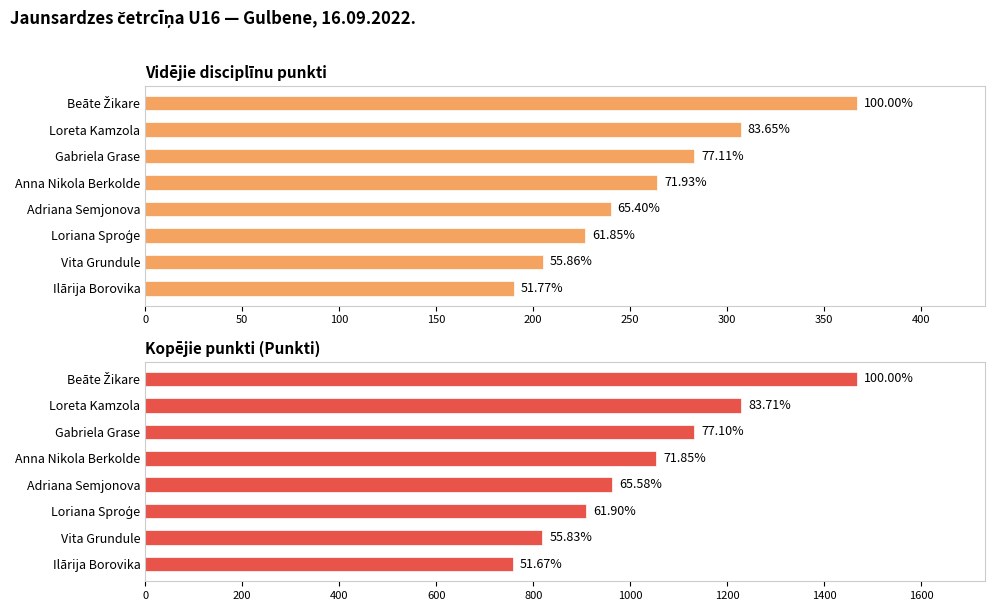

The Vidējie disciplīnu punkti series shows 227 at Loriana Sproģe. True or false?

True